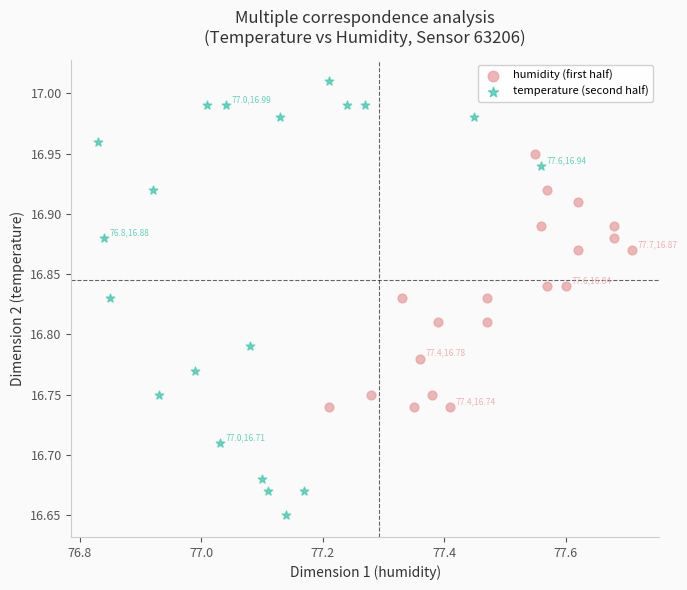

Which series contains the highest Y value?

temperature (second half)